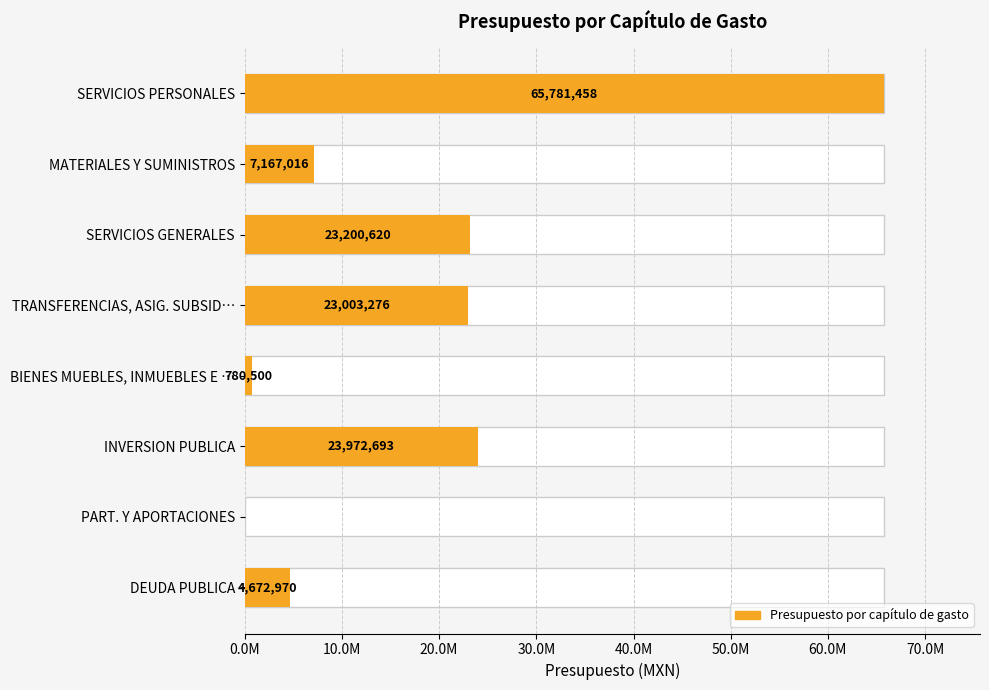

Does the chart contain any negative values?

No